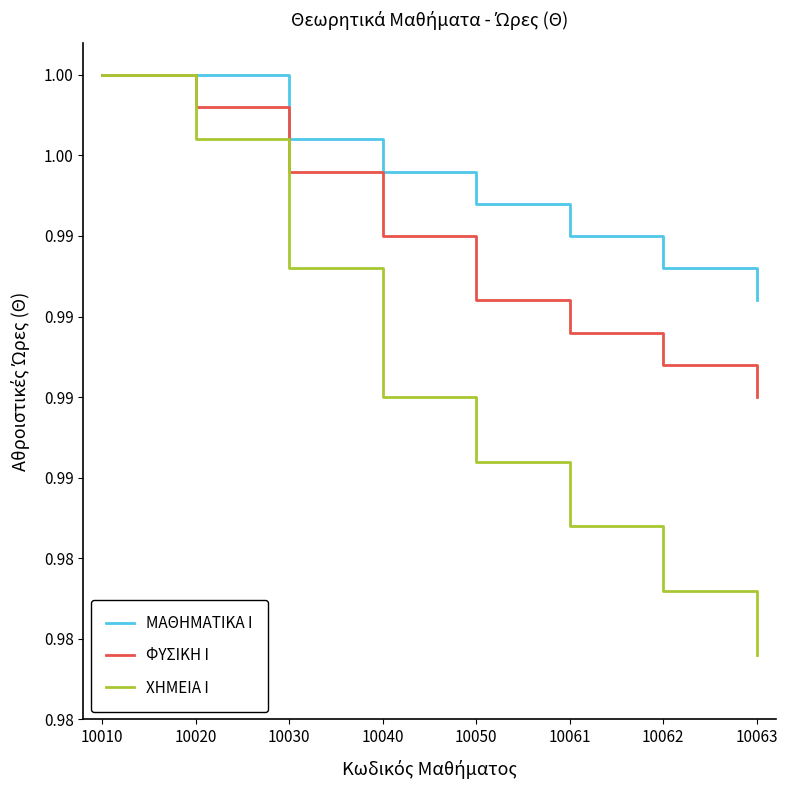

At 10061, list the series in order from largest to smallest.

ΜΑΘΗΜΑΤΙΚΑ Ι, ΦΥΣΙΚΗ Ι, ΧΗΜΕΙΑ Ι